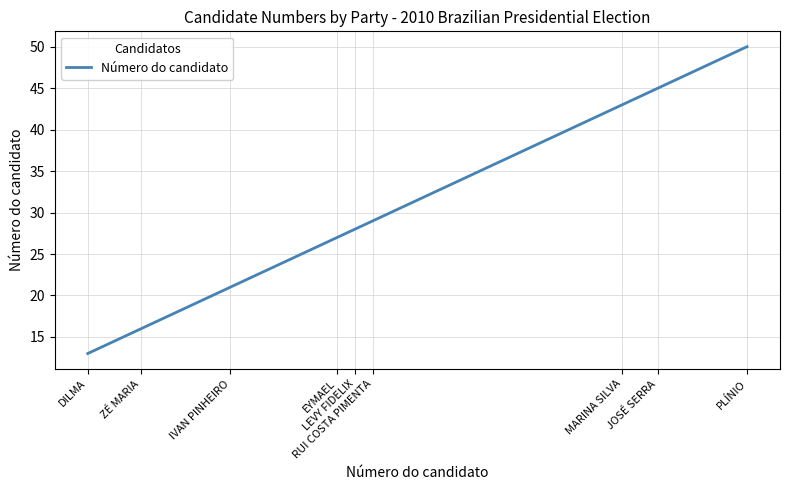

What is the maximum value shown in the chart?

50